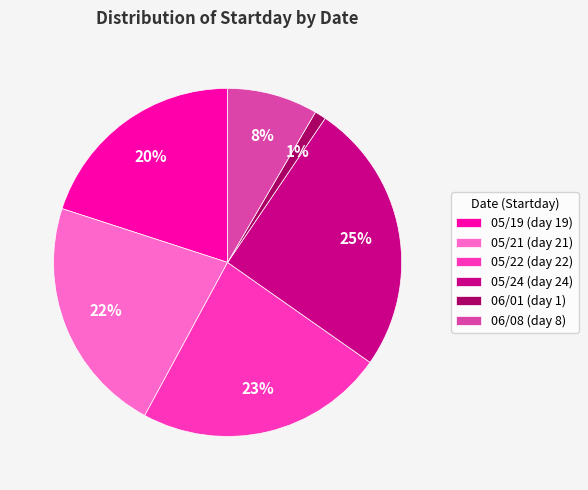

What percentage is the 06/08 slice, to the nearest percent?

8%